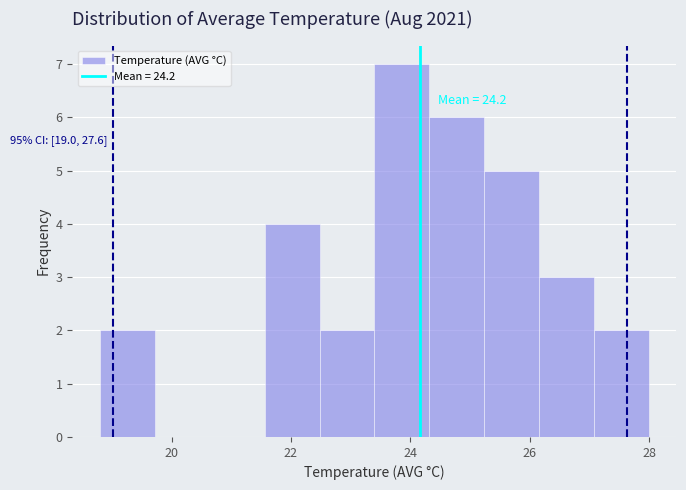

Which range on the x-axis has the tallest bar?

23.40 to 24.32